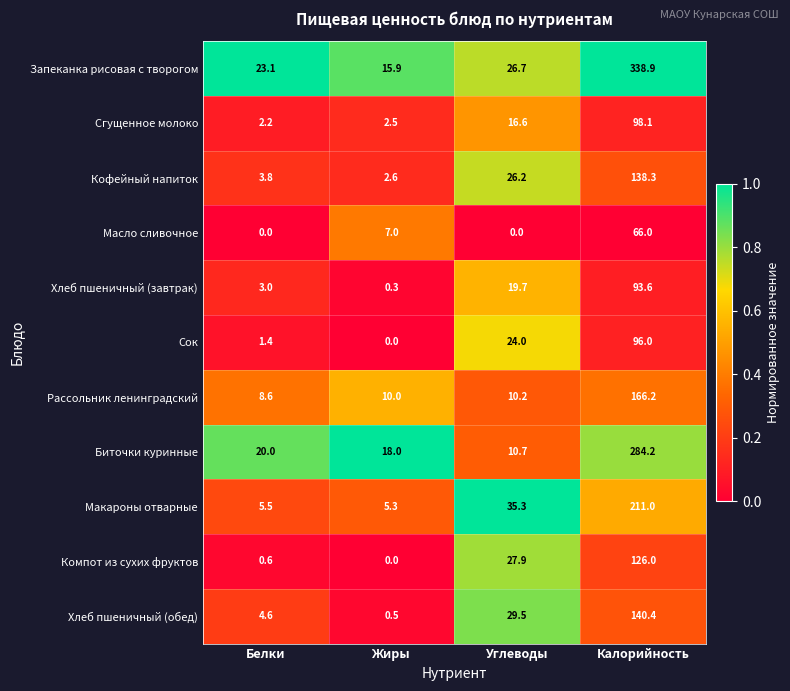

What is the total value across all series at Жиры?

62.1